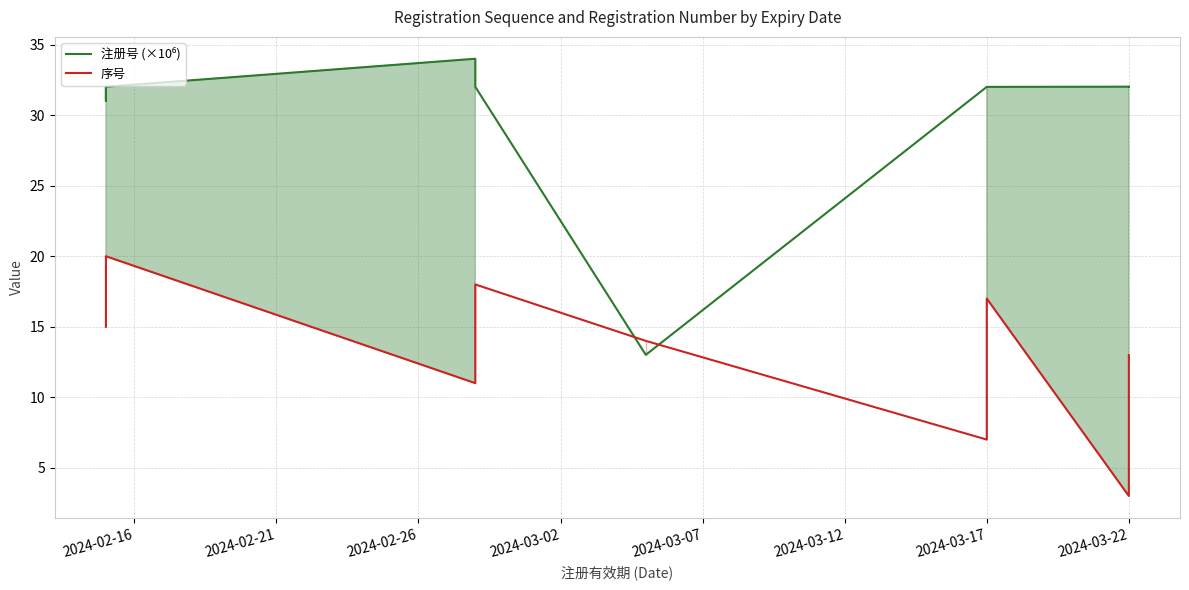

What position from the left is 2024-02-21?

2